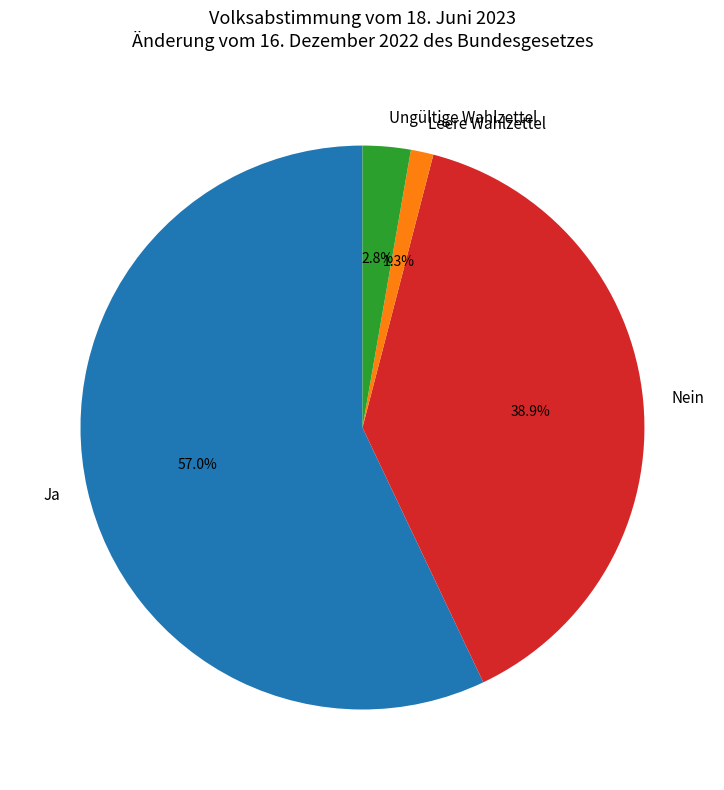

Which has a higher value, Nein or Ungültige Wahlzettel?

Nein